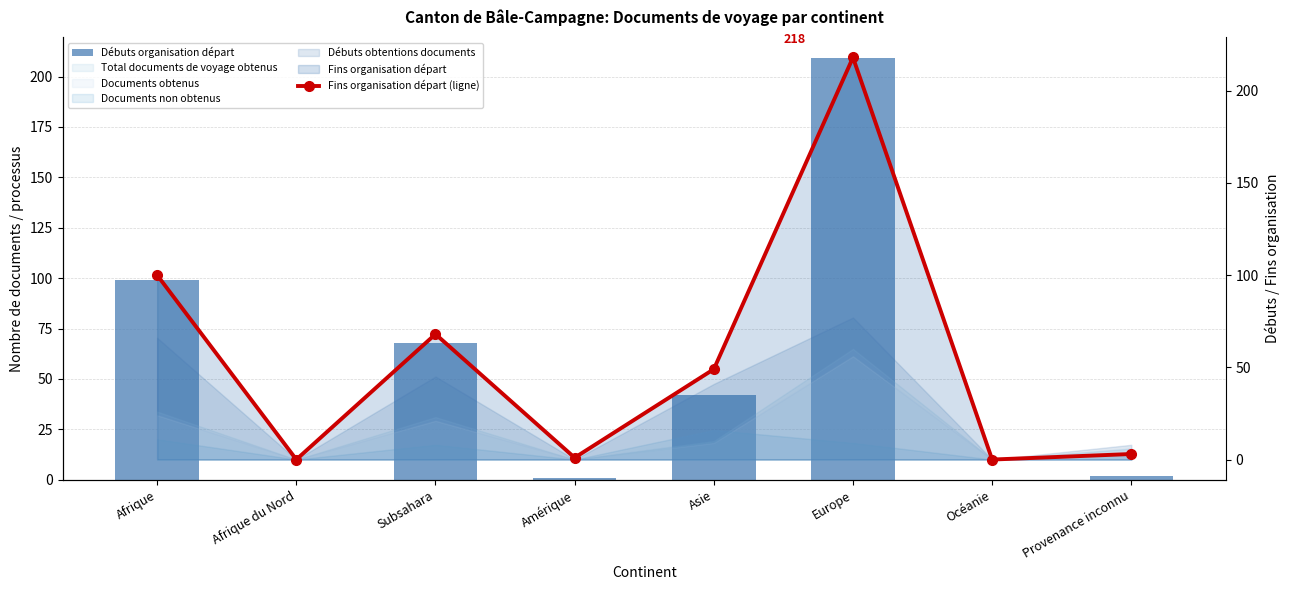

Rank the series by their average value, from highest to lowest.

Fins organisation départ (ligne), Débuts organisation départ